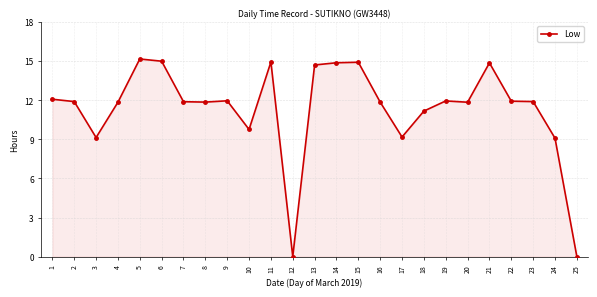

True or false: the data shows 4.8 at 15.

False